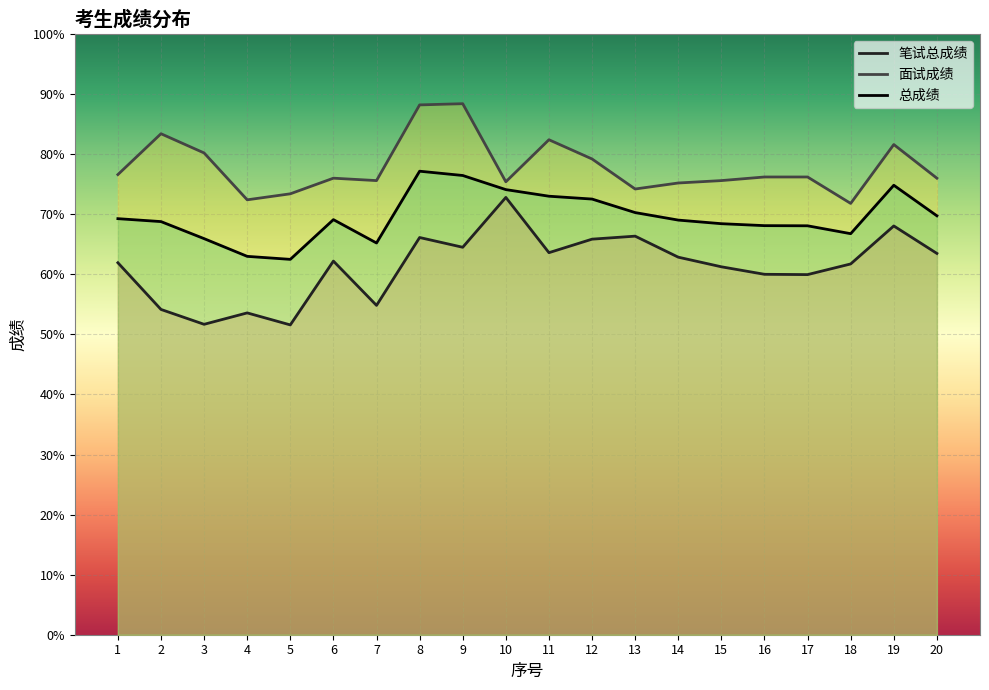

How many data points in 面试成绩 are above 76?

10